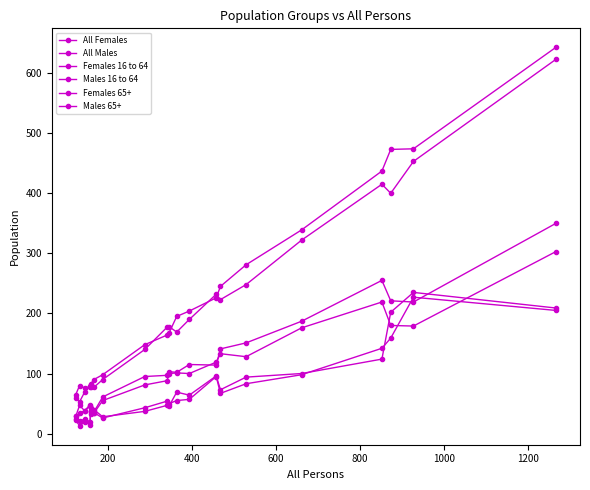

True or false: All Males and Females 16 to 64 intersect in this chart.

False